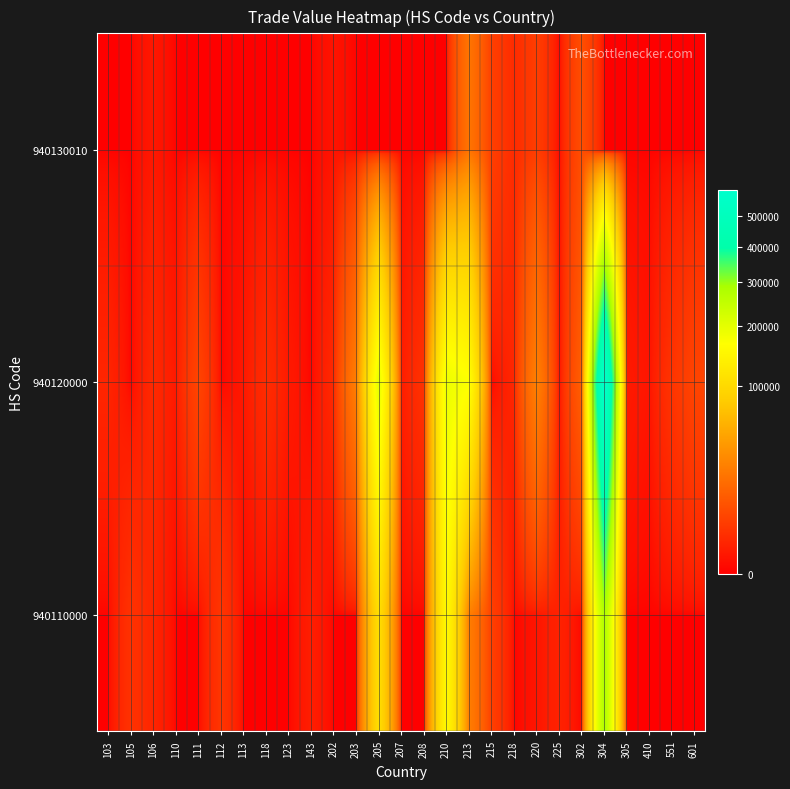

Which series has the largest total across all categories?

940120000